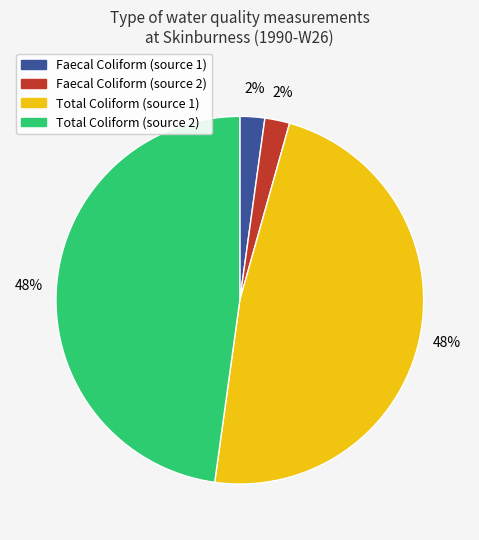

To the nearest percent, what is the average slice percentage?

25%